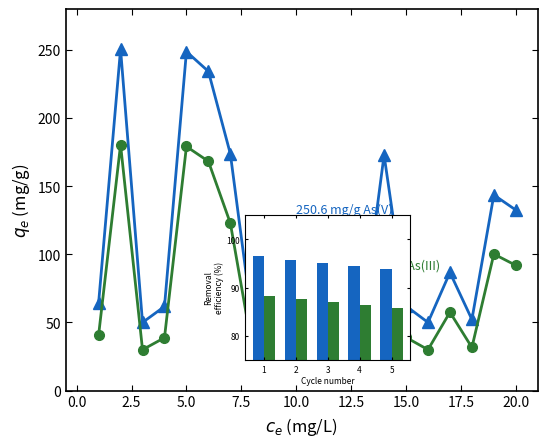

What is the maximum value shown in the chart?

250.6